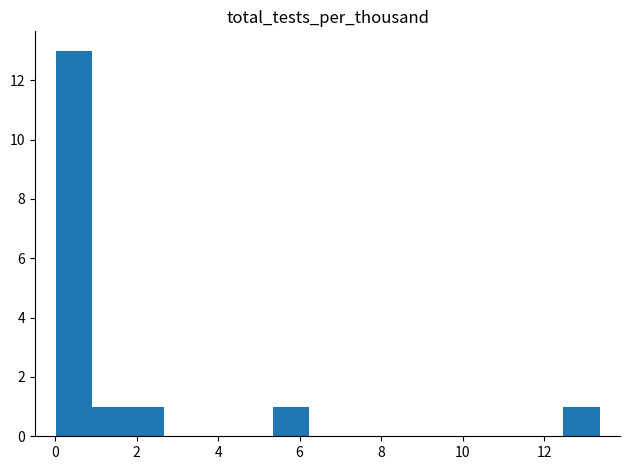

How tall is the bar that spans 1.0 to 1.8 on the x-axis? Neither the bar edges nor the heights are printed on the chart, so give them approximately, as read against the axes.

1